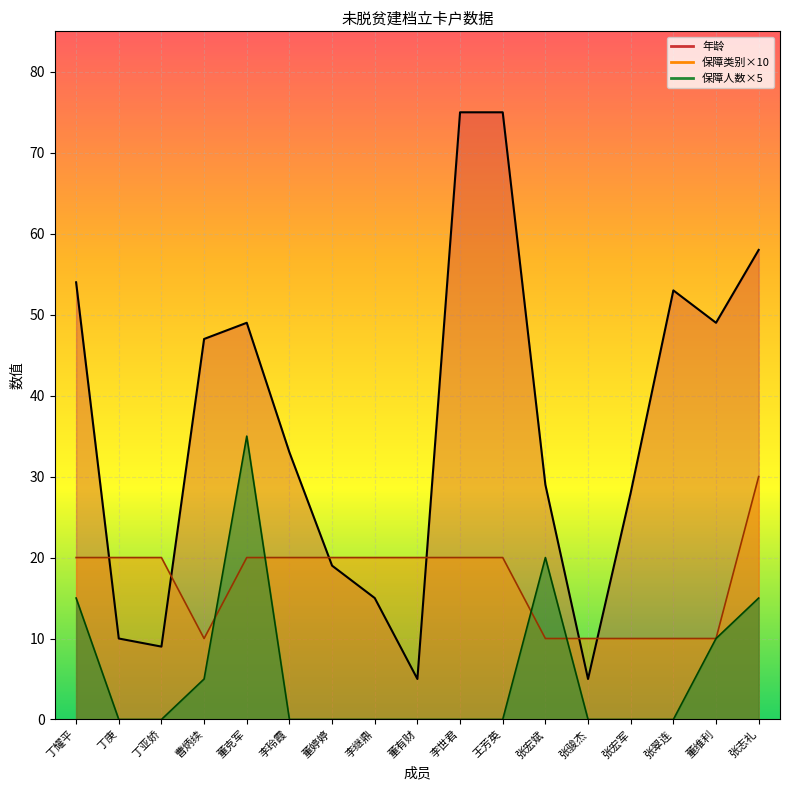

List the series in order of their overall mean, highest first.

年龄, 保障类别, 保障人数